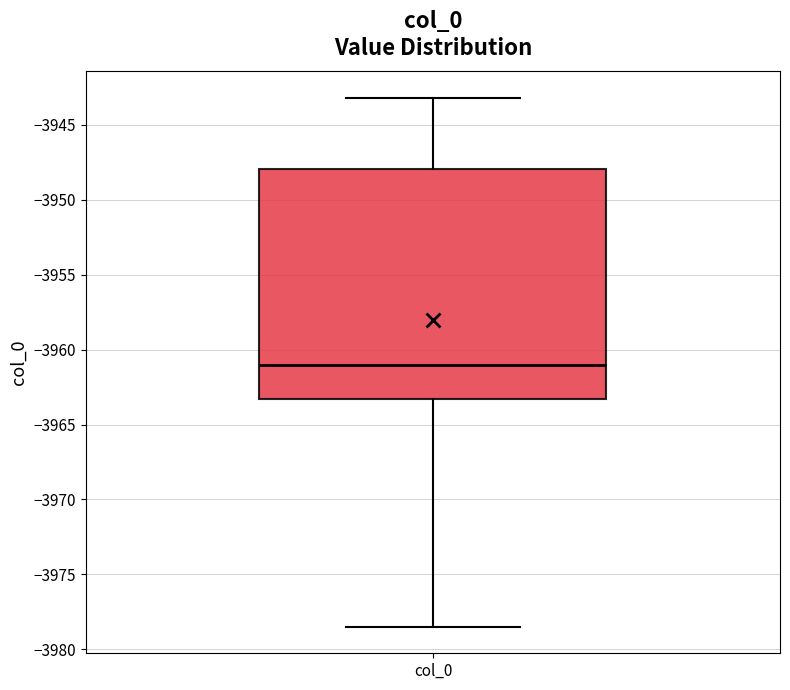

Transcribe this box plot: give where the median line is, the range the box spans, and where the two whiskers end, as read against the y-axis. The values are not printed on the chart, so give them approximately, as read against the axis.

median -3961.0, box -3963.5 to -3948.0, whiskers -3978.5 to -3943.0